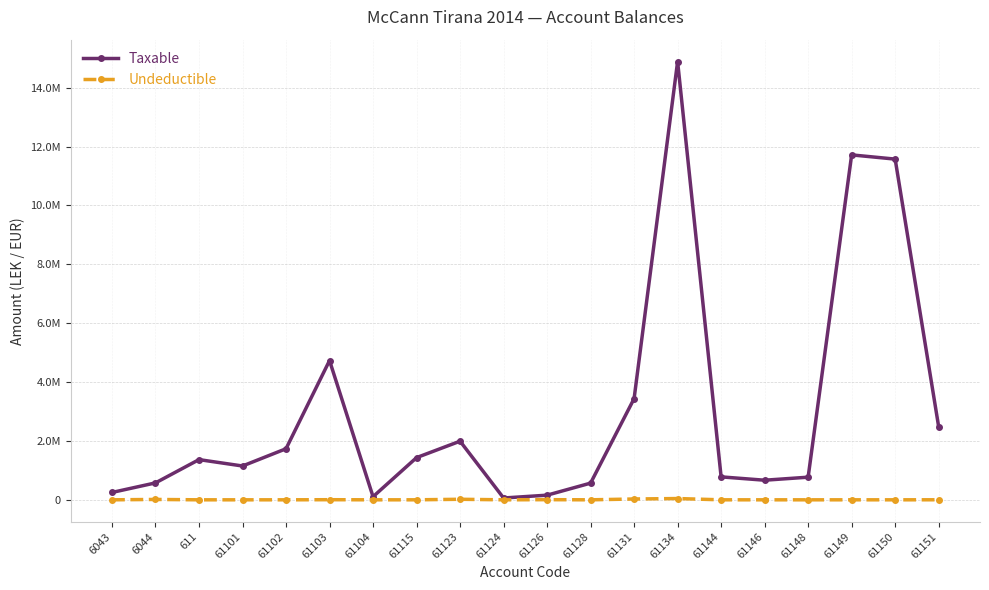

Does the chart have visible grid lines?

Yes